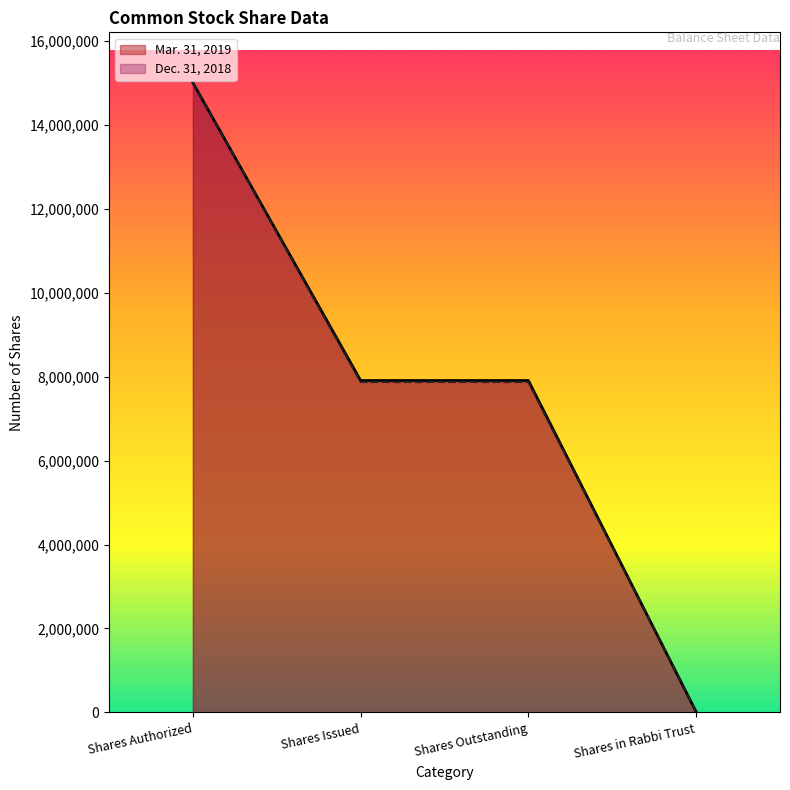

True or false: Mar. 31, 2019 has a value of 3064376 at Shares Outstanding.

False